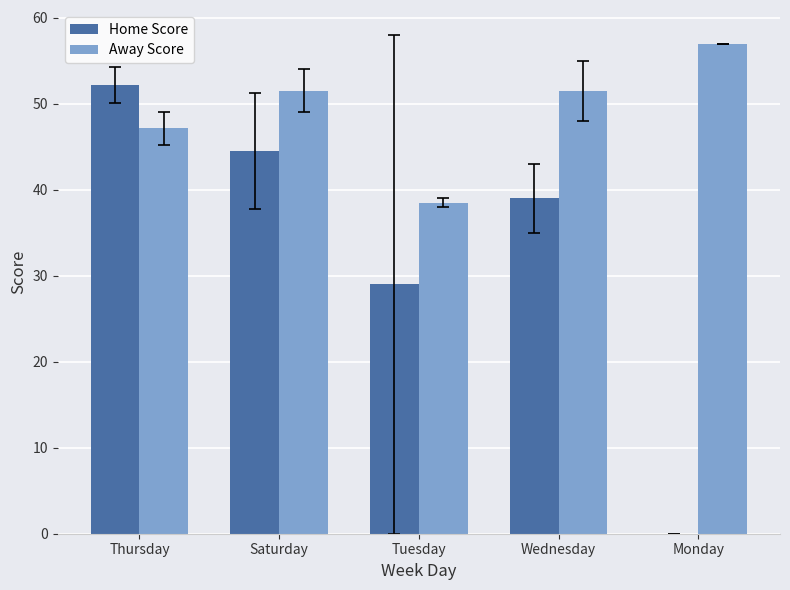

True or false: Home Score has a value of 0.0 at Monday.

True